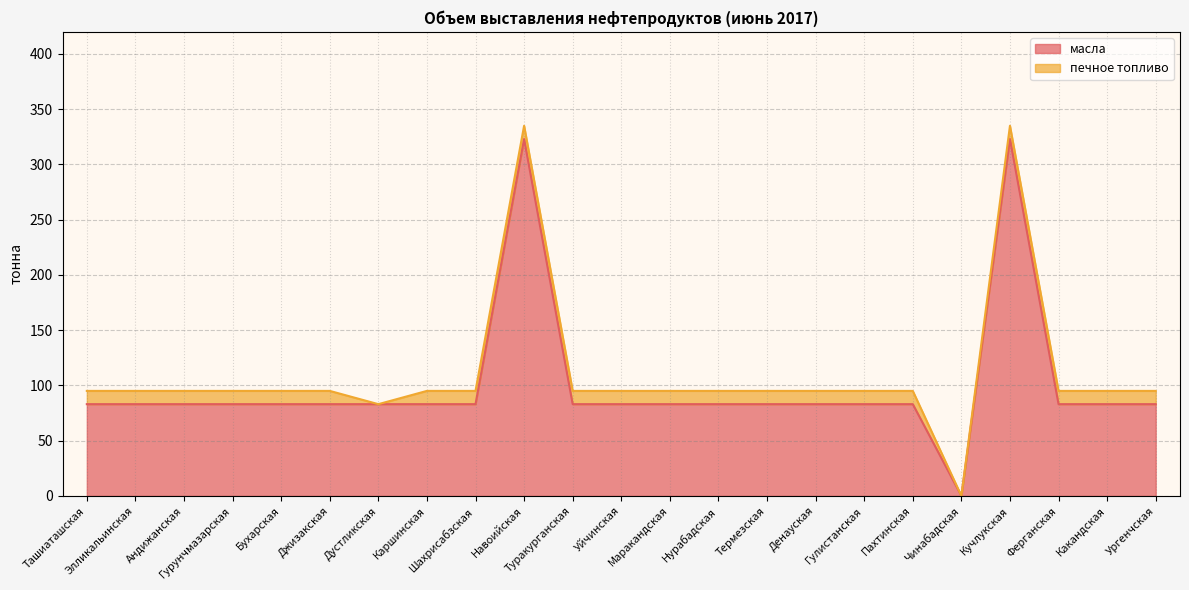

Rank the categories by value from highest to lowest.

Навоийская, Кучлукская, Ташиаташская, Элликальинская, Андижанская, Гурунчмазарская, Бухарская, Джизакская, Дустликская, Каршинская, Шахрисабзская, Туракурганская, Уйчинская, Маракандская, Нурабадская, Термезская, Денауская, Гулистанская, Пахтинская, Ферганская, Какандская, Ургенчская, Чинабадская